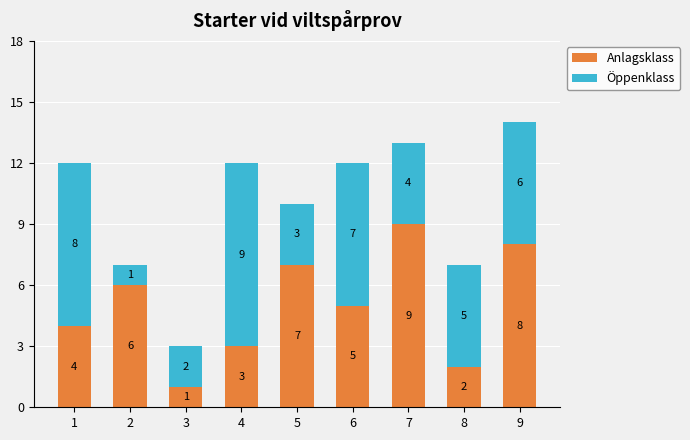

Read the Anlagsklass value at 6.

5